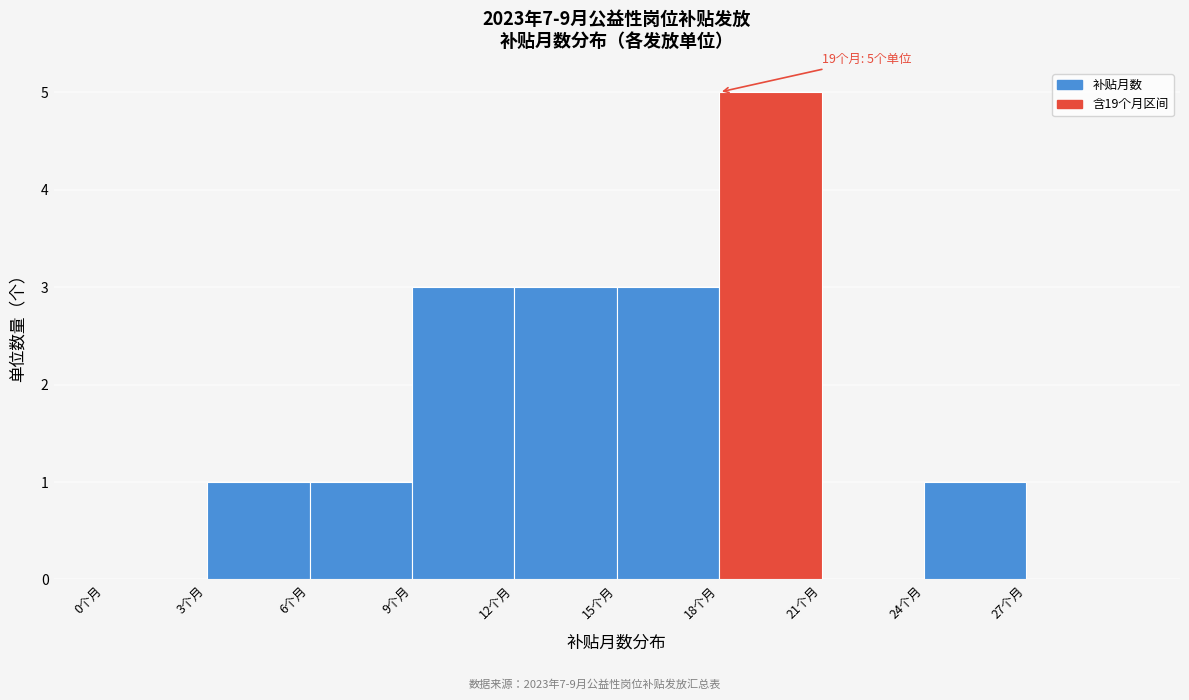

Which range on the x-axis has the tallest bar?

18 to 21